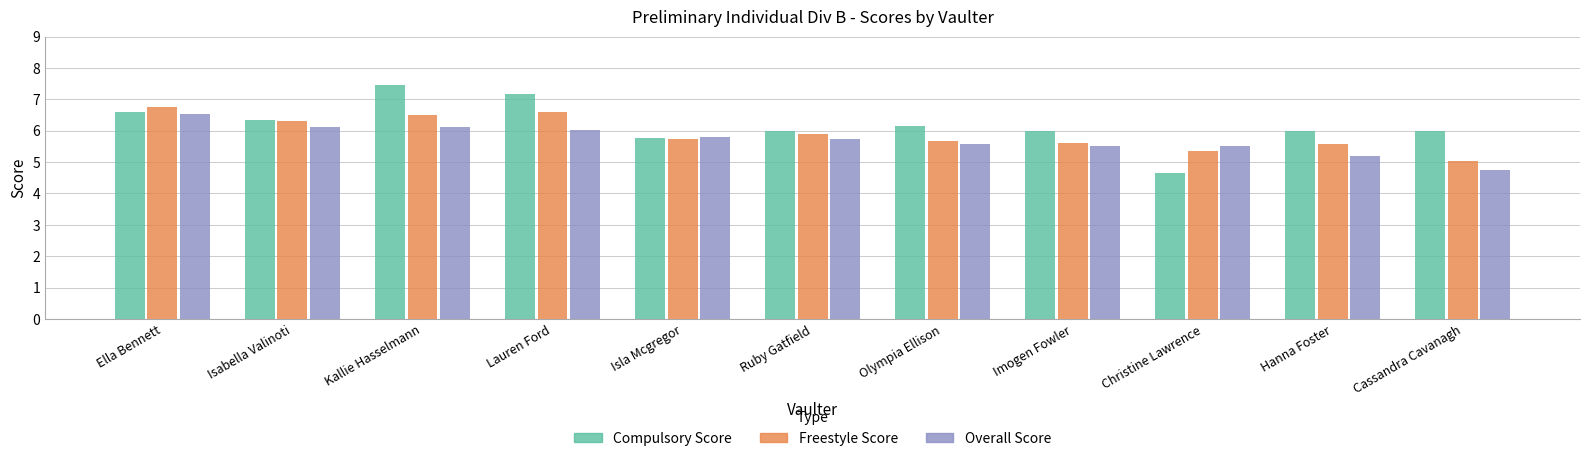

Reading left to right, what are all the values shown in this chart?

Compulsory Score: Ella Bennett=6.6	Isabella Valinoti=6.3	Kallie Hasselmann=7.5	Lauren Ford=7.2	Isla Mcgregor=5.8	Ruby Gatfield=6.0	Olympia Ellison=6.2	Imogen Fowler=6.0	Christine Lawrence=4.7	Hanna Foster=6.0	Cassandra Cavanagh=6.0
Freestyle Score: Ella Bennett=6.8	Isabella Valinoti=6.3	Kallie Hasselmann=6.5	Lauren Ford=6.6	Isla Mcgregor=5.7	Ruby Gatfield=5.9	Olympia Ellison=5.7	Imogen Fowler=5.6	Christine Lawrence=5.4	Hanna Foster=5.6	Cassandra Cavanagh=5.0
Overall Score: Ella Bennett=6.5	Isabella Valinoti=6.1	Kallie Hasselmann=6.1	Lauren Ford=6.0	Isla Mcgregor=5.8	Ruby Gatfield=5.7	Olympia Ellison=5.6	Imogen Fowler=5.5	Christine Lawrence=5.5	Hanna Foster=5.2	Cassandra Cavanagh=4.8